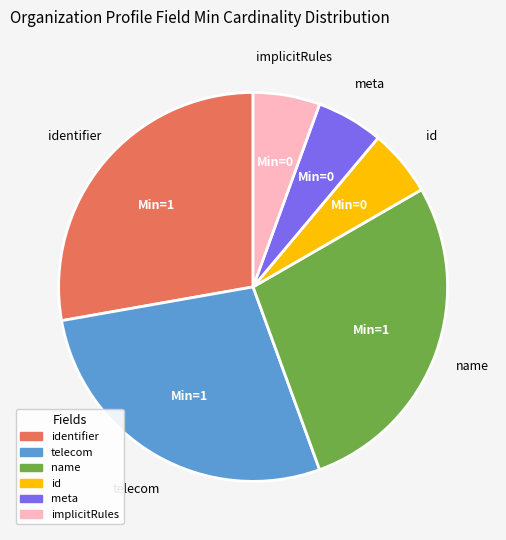

Is there a majority slice in this chart?

No